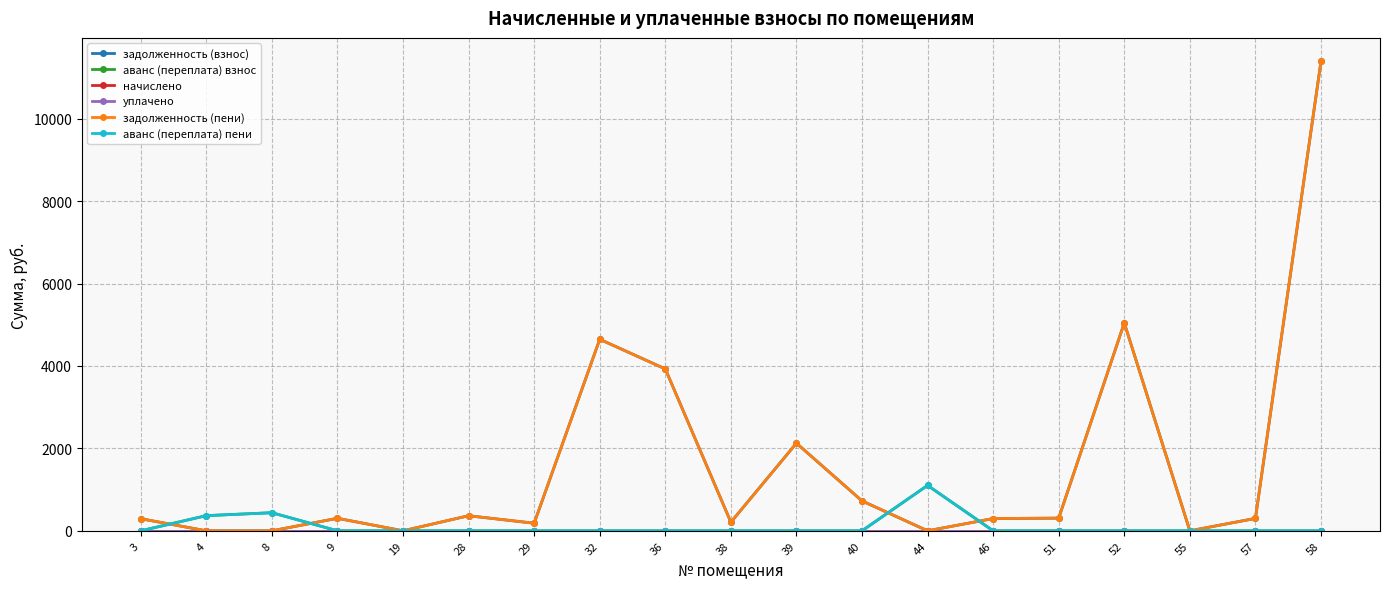

The аванс (переплата) взнос series shows 0.0 at 28. True or false?

True